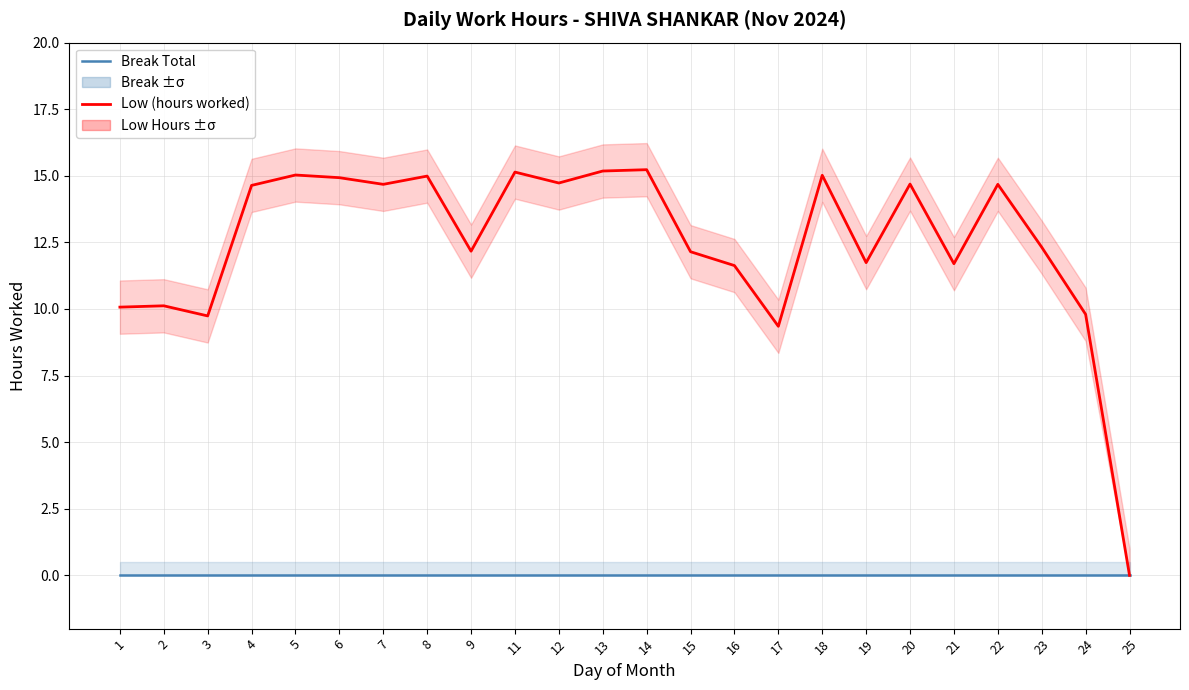

Rank the categories by Low (hours worked) value from highest to lowest.

14, 13, 11, 5, 18, 8, 6, 12, 20, 7, 22, 4, 23, 9, 15, 19, 21, 16, 2, 1, 24, 3, 17, 25